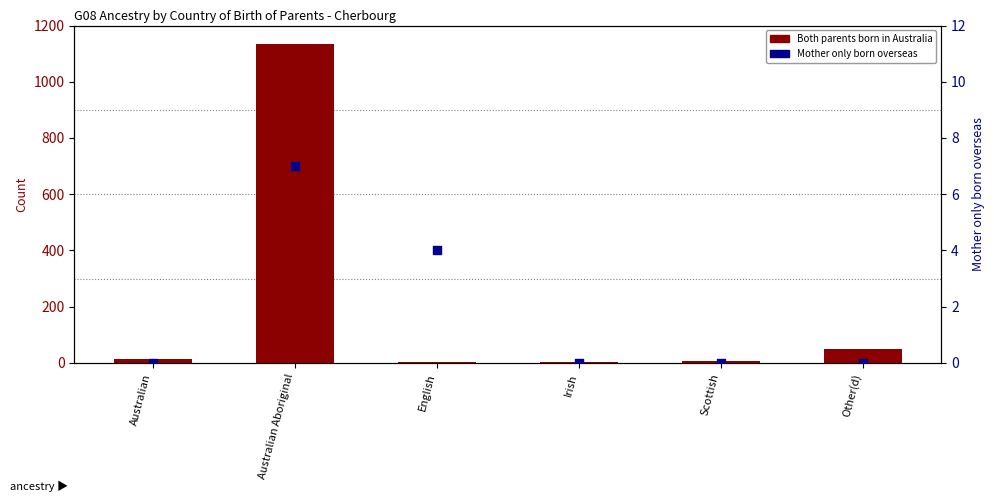

What are all the series names shown in the legend?

Both parents born in Australia, Mother only born overseas